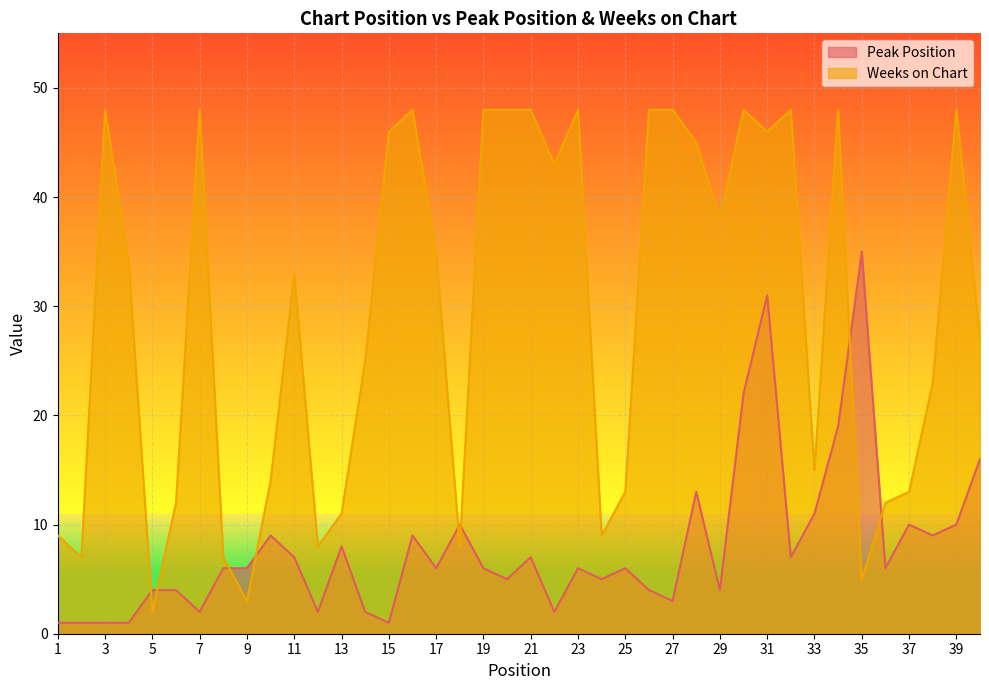

Which series ends up on top after the final intersection of Peak Position and Weeks on Chart?

Weeks on Chart